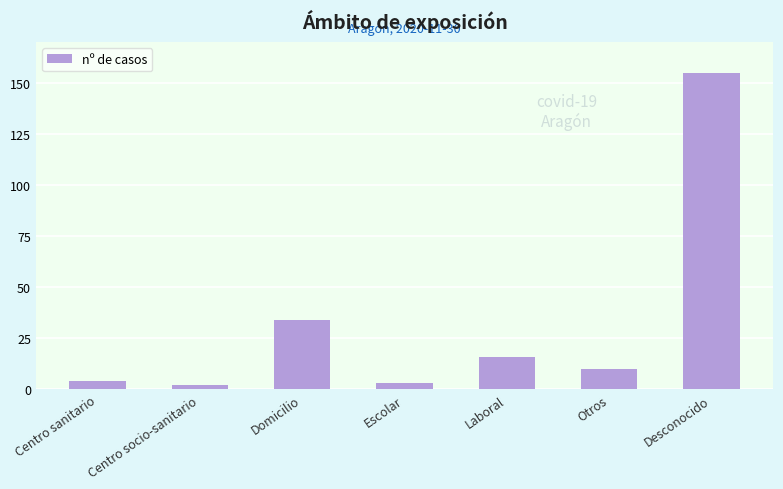

Are the bars horizontal?

No